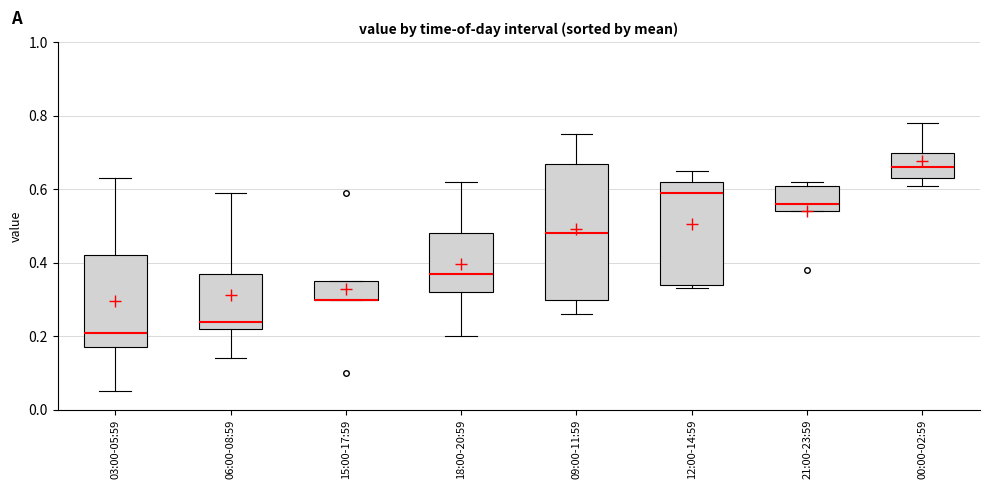

Reading left to right, transcribe this box plot: for each box, give where its median line is, the range the box spans, and where its two whiskers end, as read against the y-axis. The values are not printed on the chart, so give them approximately, as read against the axis.

03:00-05:59: median 0.22, box 0.18 to 0.42, whiskers 0.06 to 0.64
06:00-08:59: median 0.24, box 0.22 to 0.38, whiskers 0.14 to 0.60
15:00-17:59: median 0.30 (drawn on the box's lower edge), box 0.30 to 0.36, whiskers 0.30 to 0.36
18:00-20:59: median 0.38, box 0.32 to 0.48, whiskers 0.20 to 0.62
09:00-11:59: median 0.48, box 0.30 to 0.68, whiskers 0.26 to 0.76
12:00-14:59: median 0.60, box 0.34 to 0.62, whiskers 0.34 (just below the box's lower edge) to 0.66
21:00-23:59: median 0.56, box 0.54 to 0.62, whiskers 0.54 to 0.62 (just above the box's upper edge)
00:00-02:59: median 0.66, box 0.64 to 0.70, whiskers 0.62 to 0.78